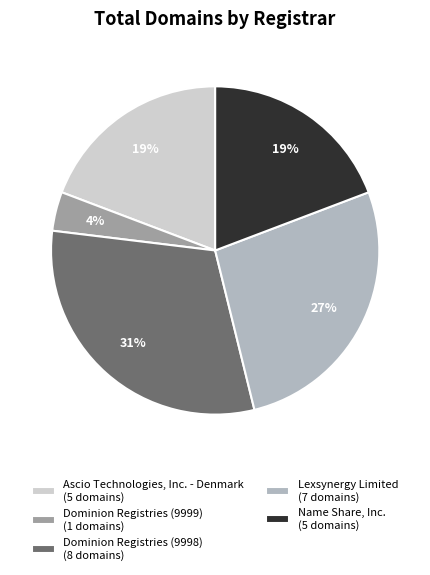

Is it true that Dominion Registries (9998) (8 domains) is 21% of the pie?

False